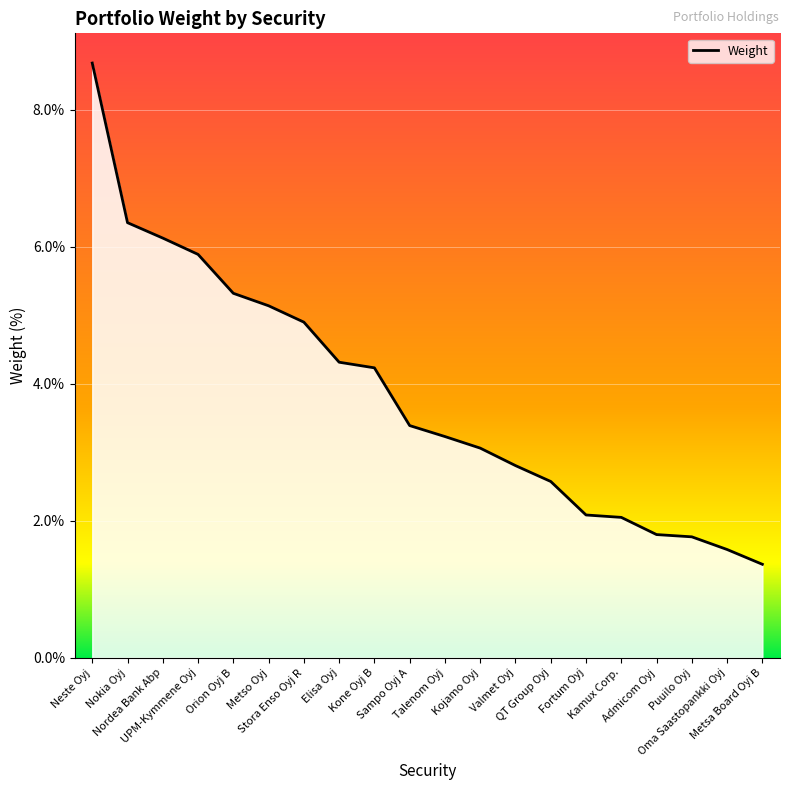

What is the minimum value shown in the chart?

1.4